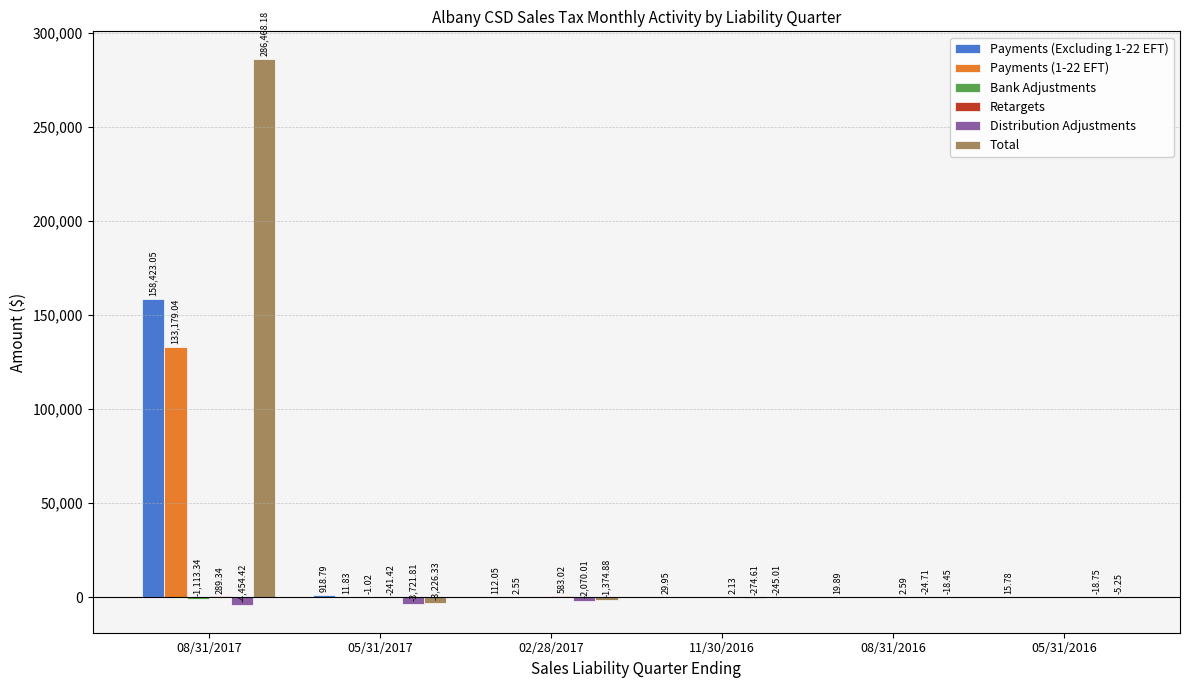

What is the sum of the Payments (1-22 EFT) values at 05/31/2017 and 08/31/2017?

133190.9